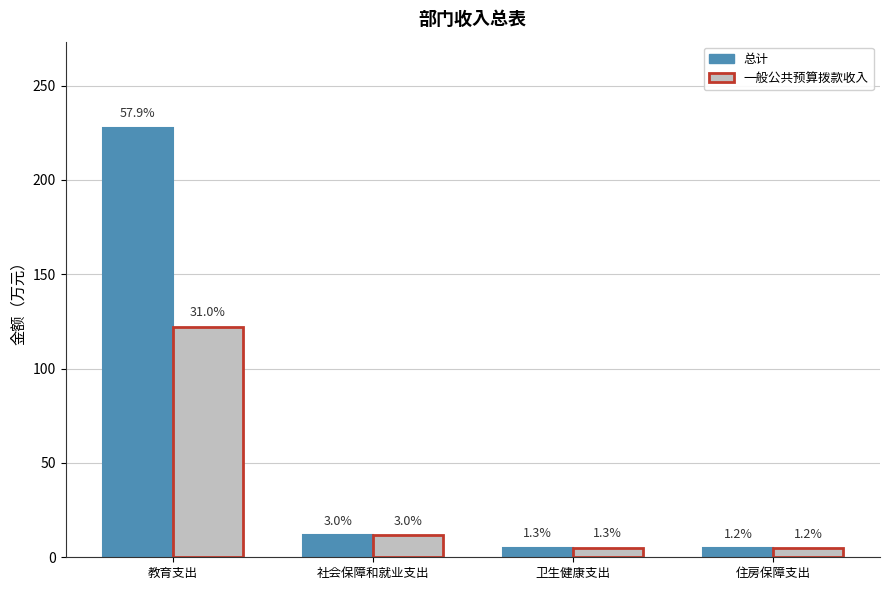

Reading left to right, list all the values displayed in this chart.

总计: 227.8	11.8	5.2	4.9
一般公共预算拨款收入: 122.2	11.8	5.2	4.9